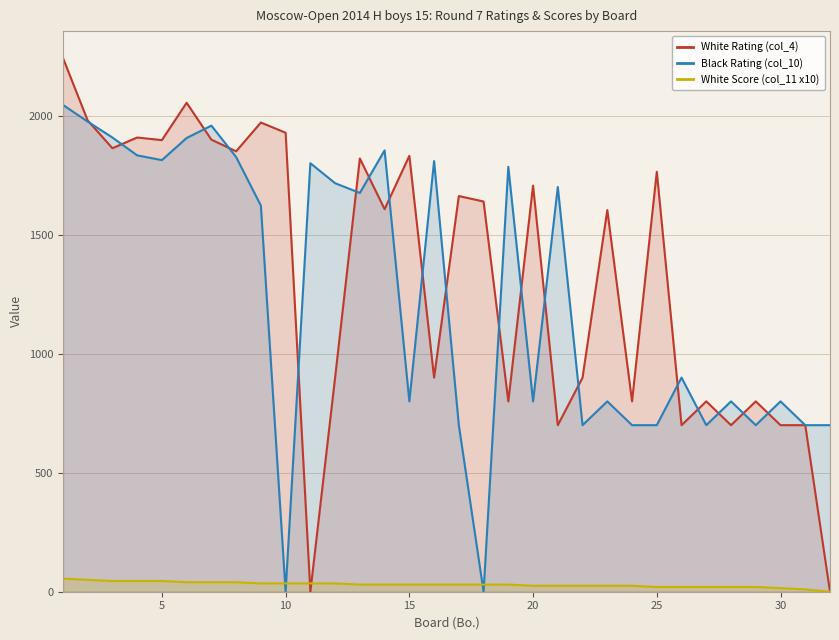

List the series in order of their peak value, lowest first.

White Score (col_11 x10), Black Rating (col_10), White Rating (col_4)